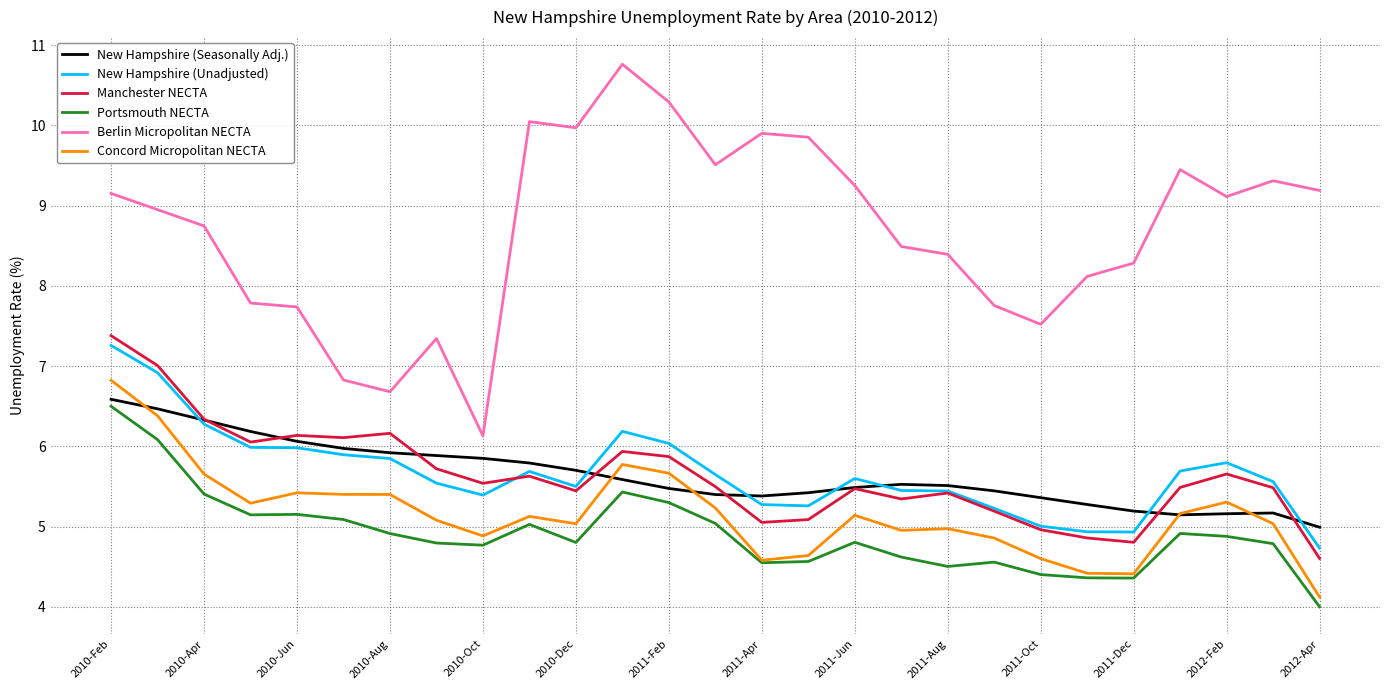

Which series has the largest range (max minus min)?

Berlin Micropolitan NECTA